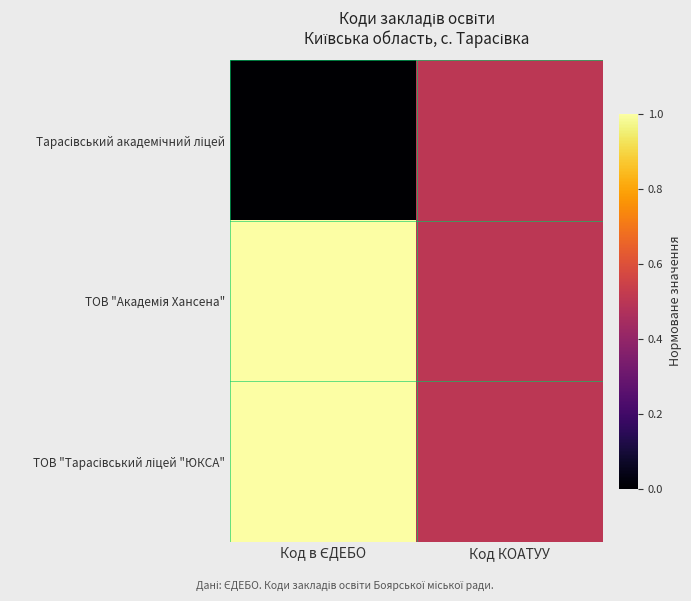

How many data points does each series have?

2